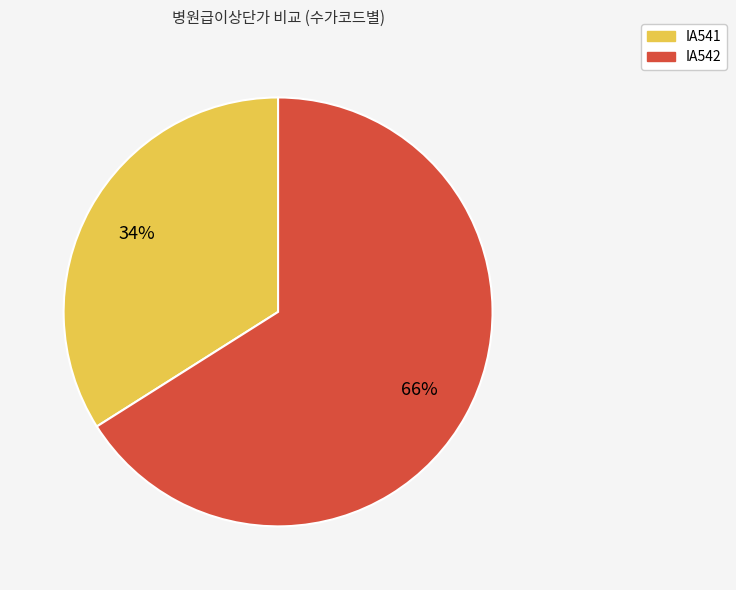

Which slice is the smallest?

IA541